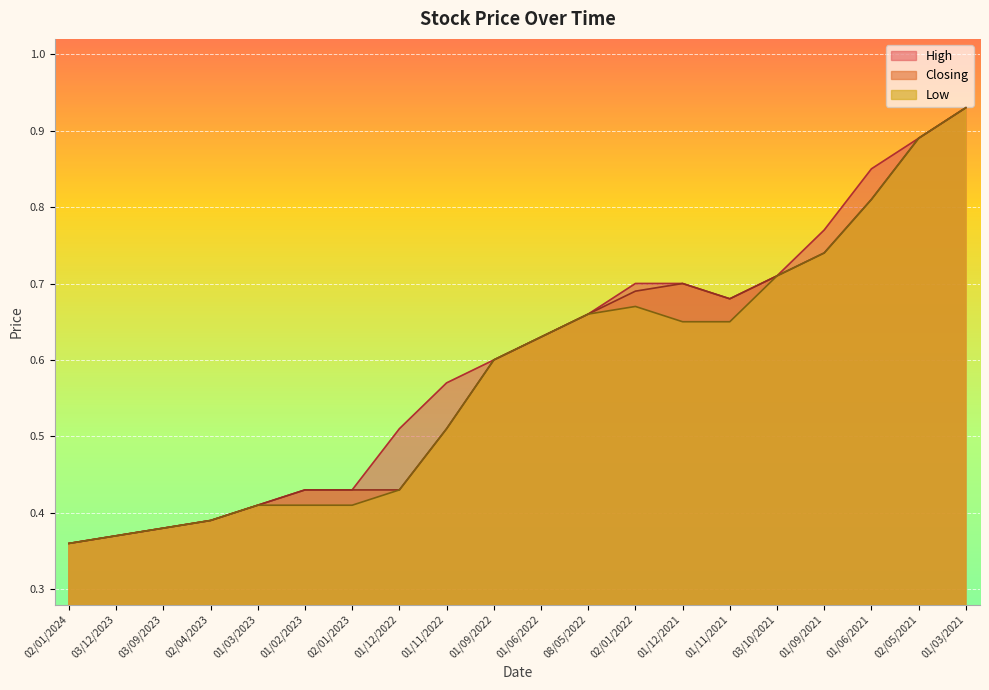

True or false: Low and Closing cross at least once.

False